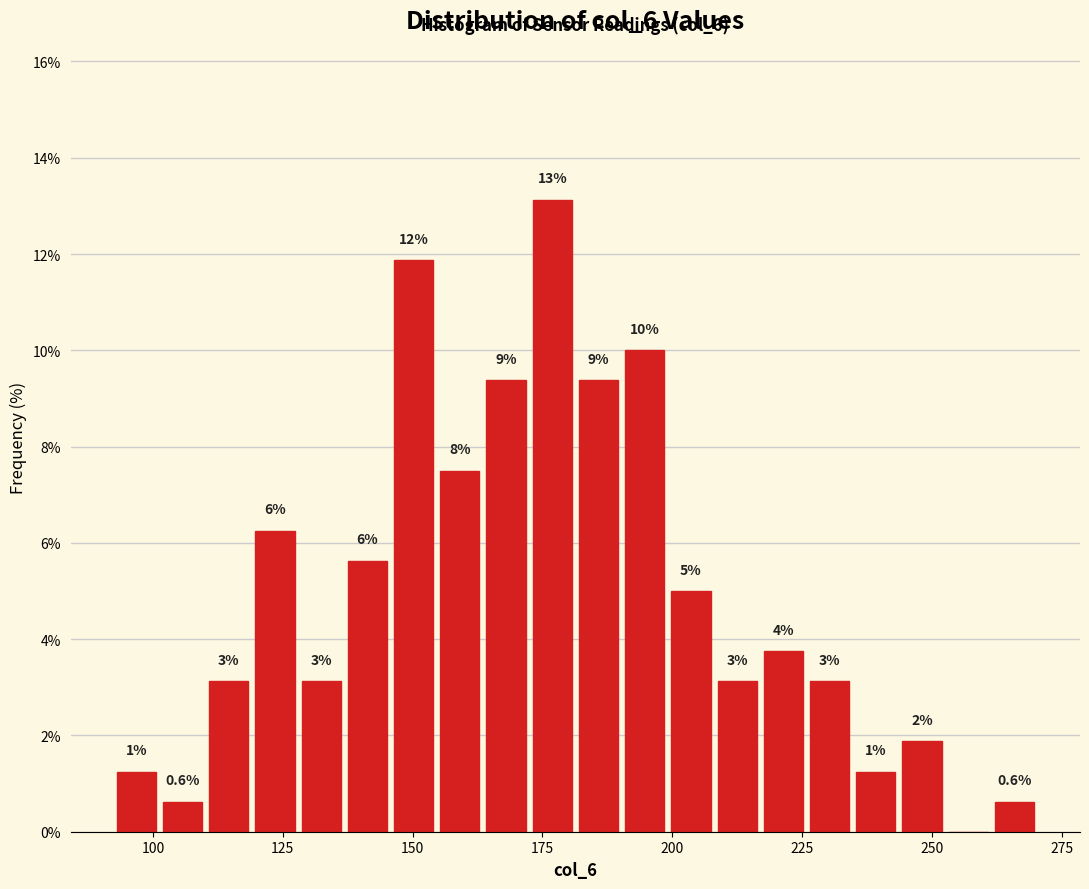

Around what value on the x-axis is the tallest bar? Give the approximate position of its centre, as read against the axis.

175